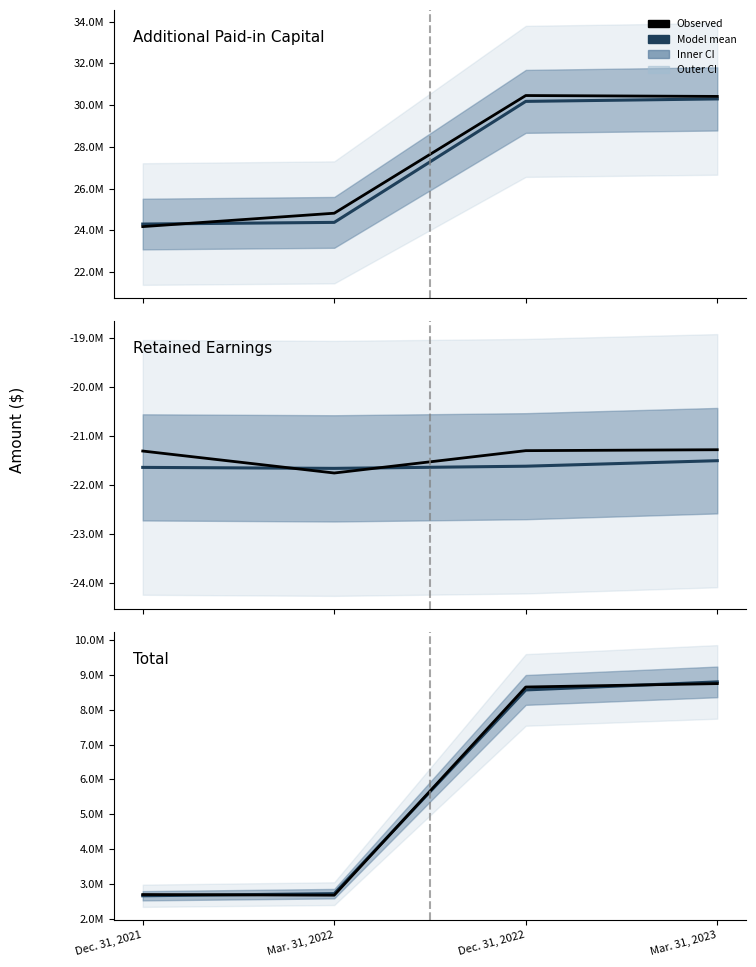

What is the difference between the maximum and minimum values in the Total (observed) series?

6071386.8